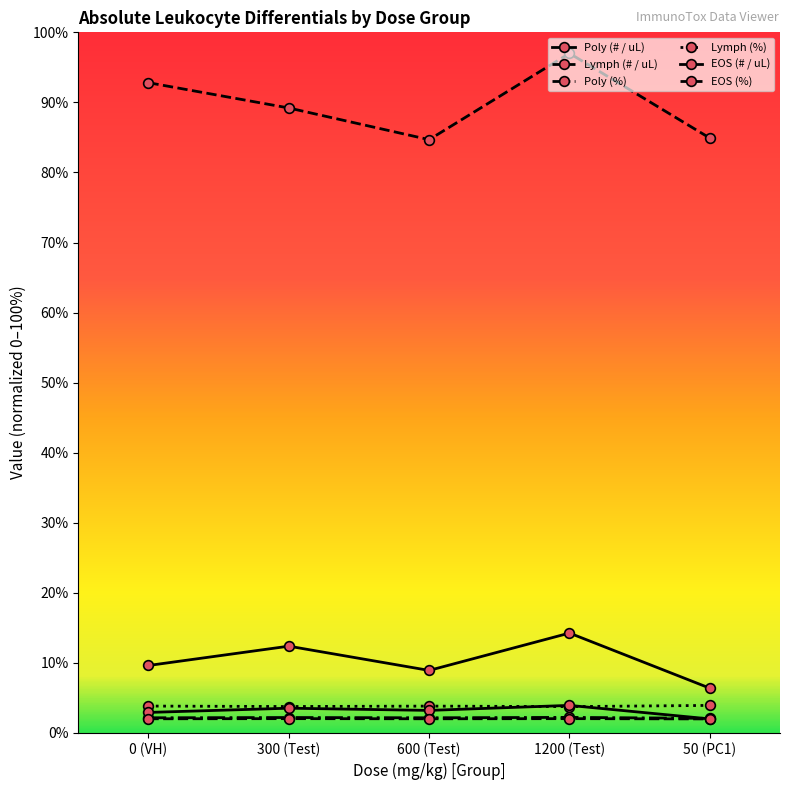

How many series are shown in this chart?

6